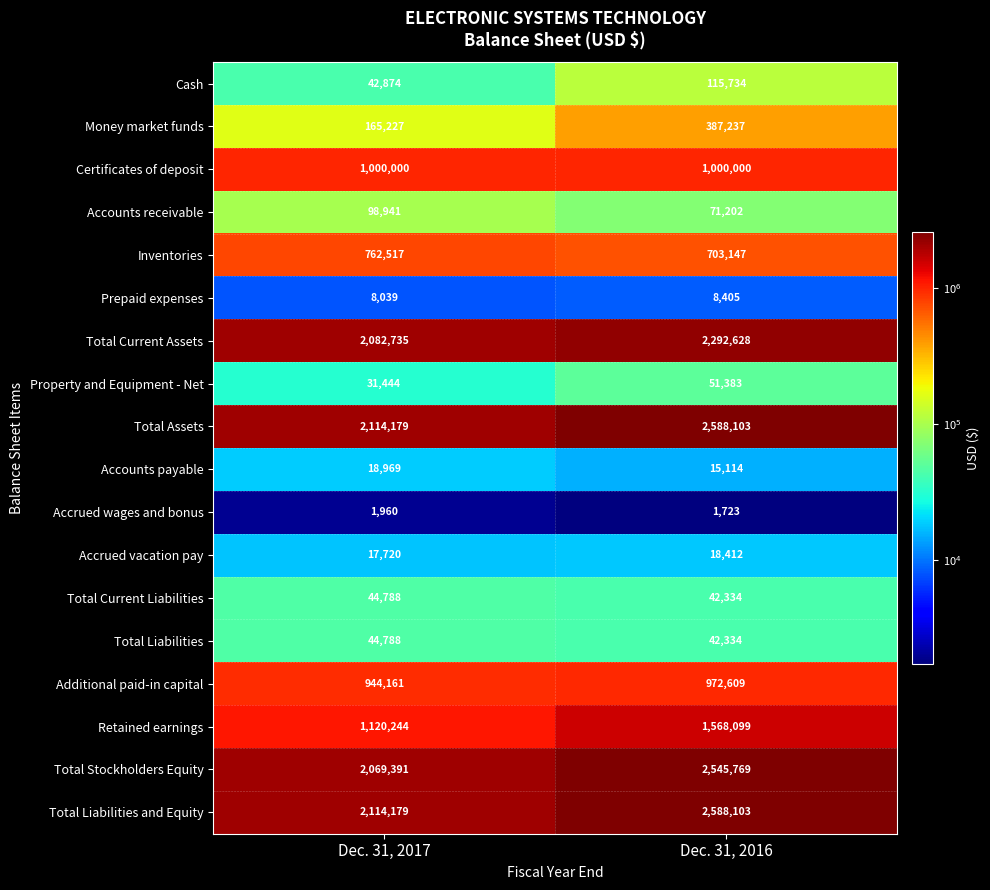

The value of Total Current Liabilities at Dec. 31, 2017 is 66503. True or false?

False